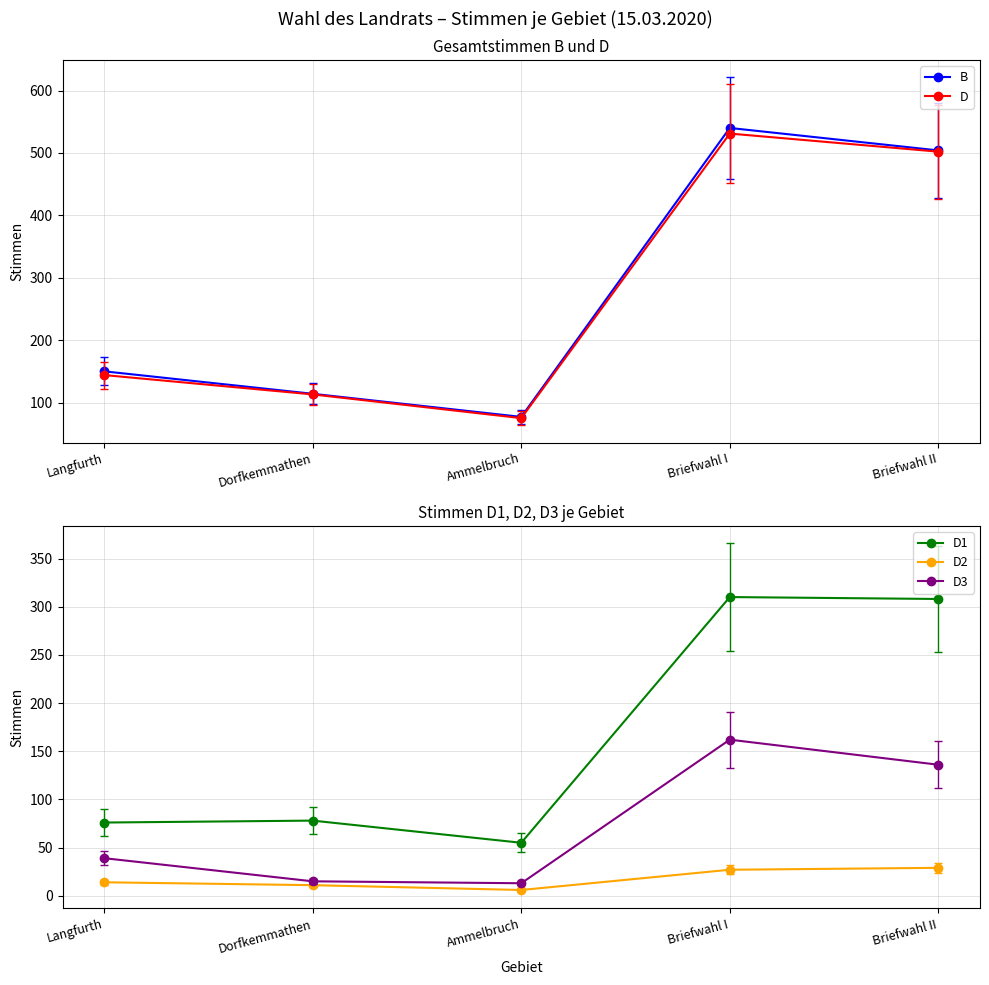

Count the number of categories in the chart.

5